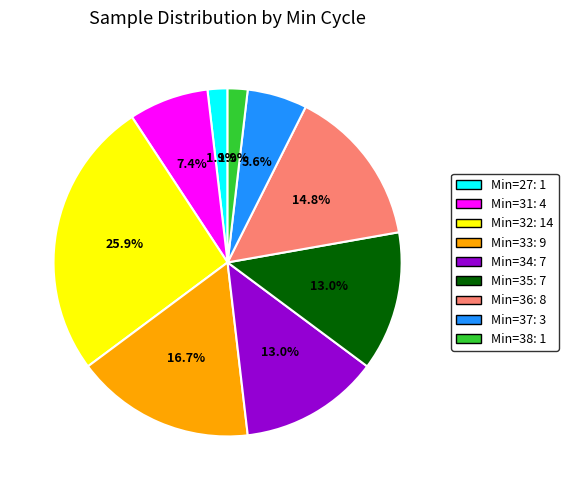

How many segments does this pie chart have?

9